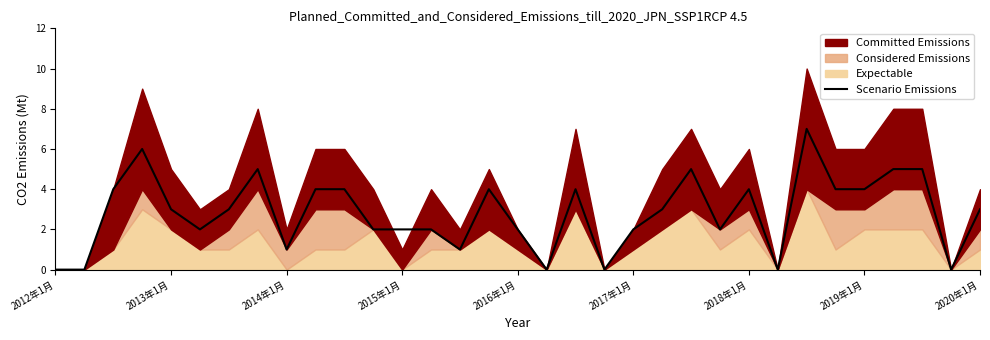

The chart shows a value of 7 at 22. True or false?

False